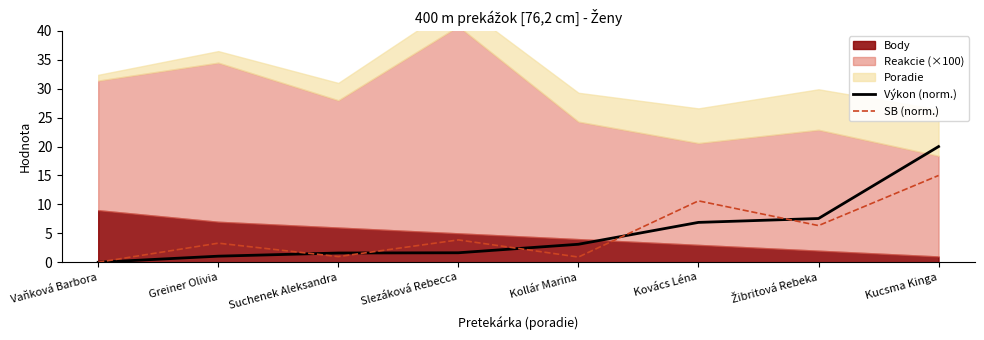

Which series has the widest spread of values?

Výkon (norm.)